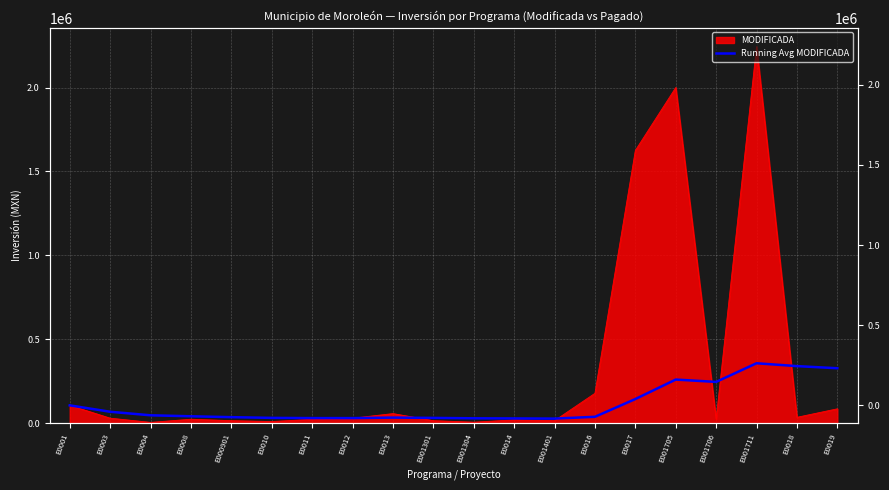

How many interior local valleys (lower than both neighbors) does the data have?

3